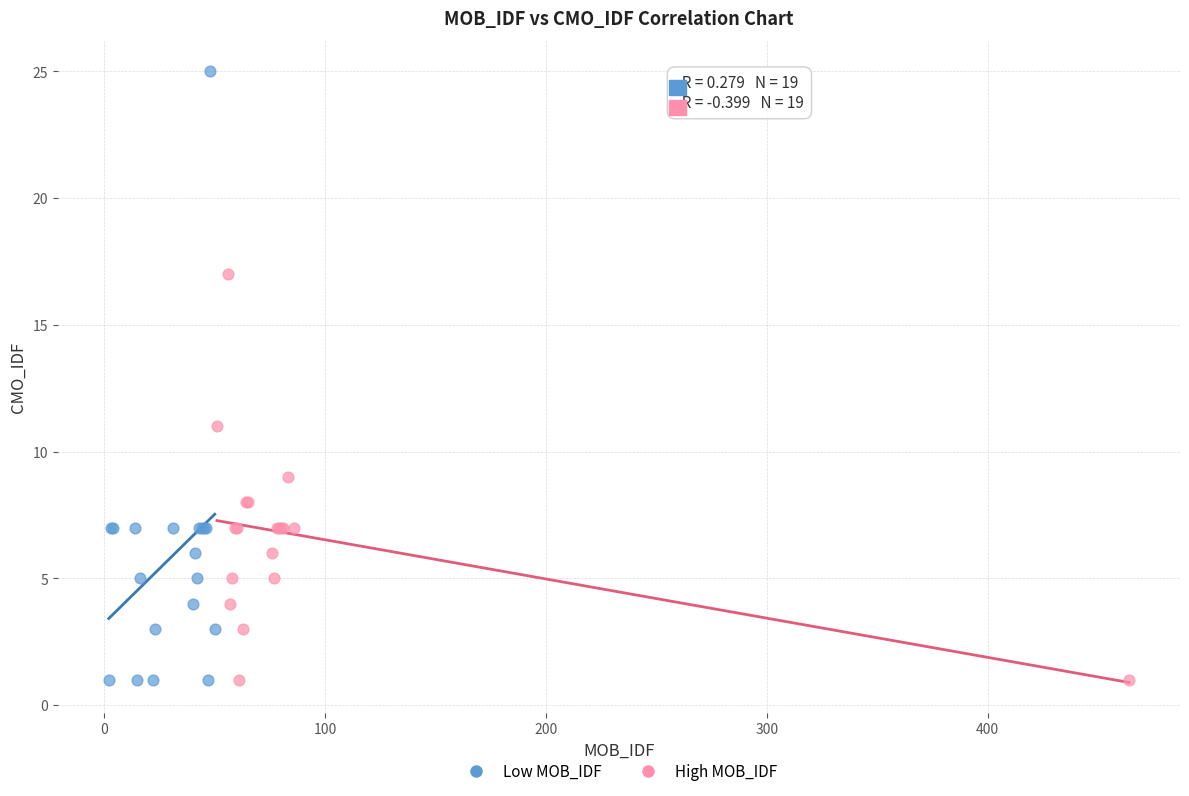

Which series reaches the maximum Y coordinate?

Low MOB_IDF